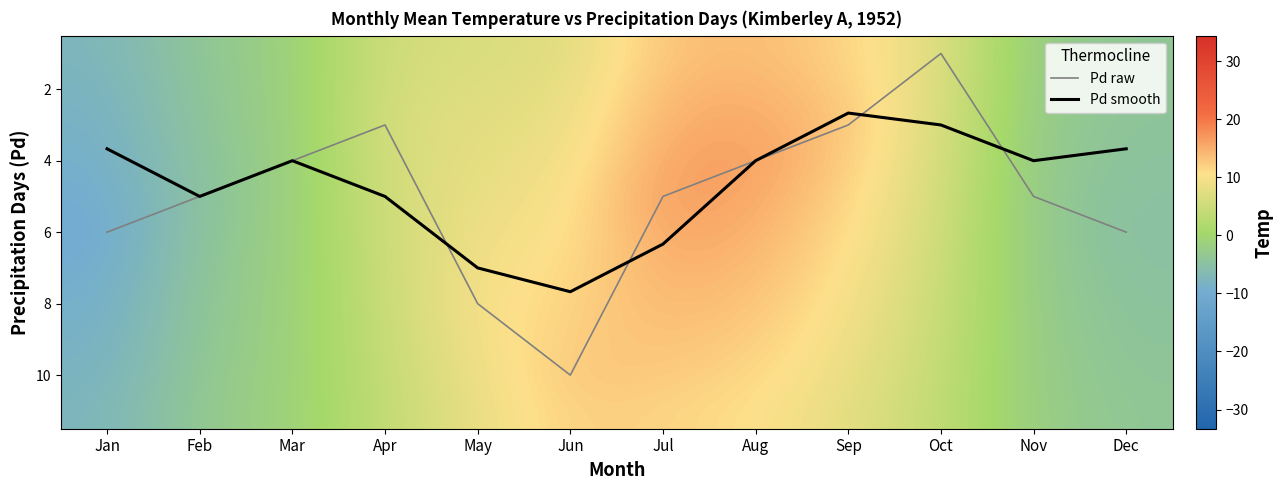

At which label does Pd raw reach its peak?

Jun